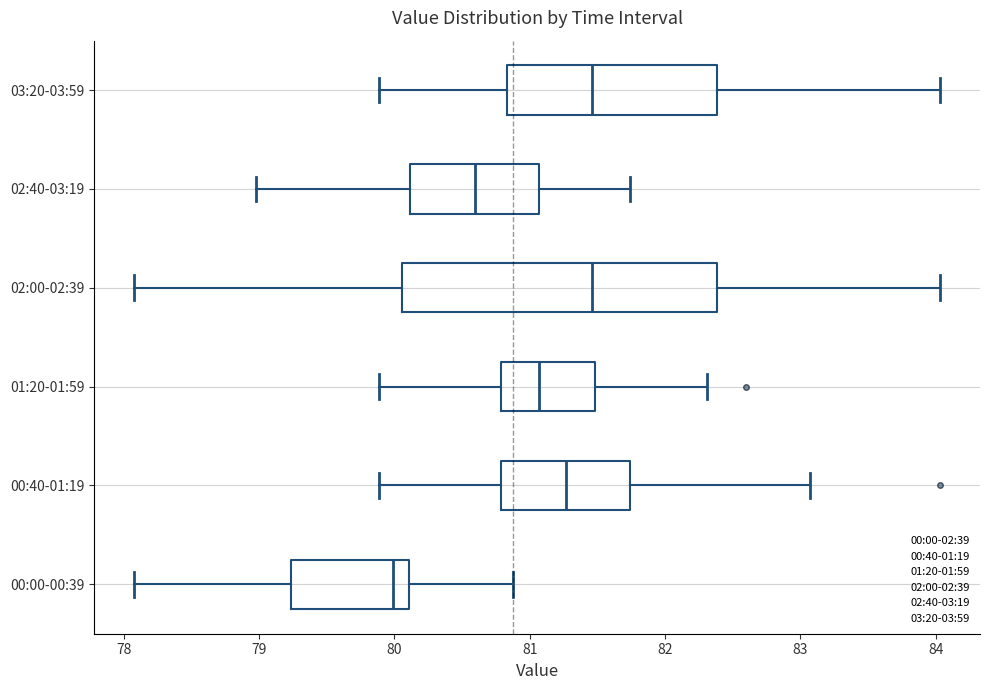

Reading bottom to top, read every box against the x-axis: the position of its median line, the range the box covers, and the ends of its whiskers. The values are not printed on the chart, so give them approximately, as read against the axis.

00:00-00:39: median 80.0, box 79.2 to 80.1, whiskers 78.1 to 80.9
00:40-01:19: median 81.3, box 80.8 to 81.7, whiskers 79.9 to 83.1
01:20-01:59: median 81.1, box 80.8 to 81.5, whiskers 79.9 to 82.3
02:00-02:39: median 81.5, box 80.1 to 82.4, whiskers 78.1 to 84.0
02:40-03:19: median 80.6, box 80.1 to 81.1, whiskers 79.0 to 81.7
03:20-03:59: median 81.5, box 80.8 to 82.4, whiskers 79.9 to 84.0